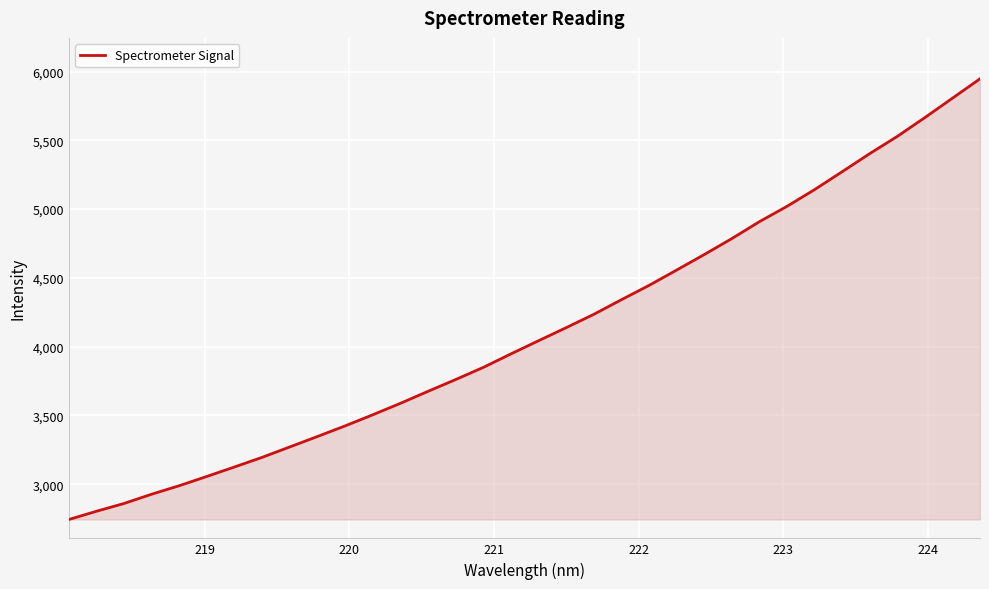

What is the difference between the maximum and minimum values?

3203.2